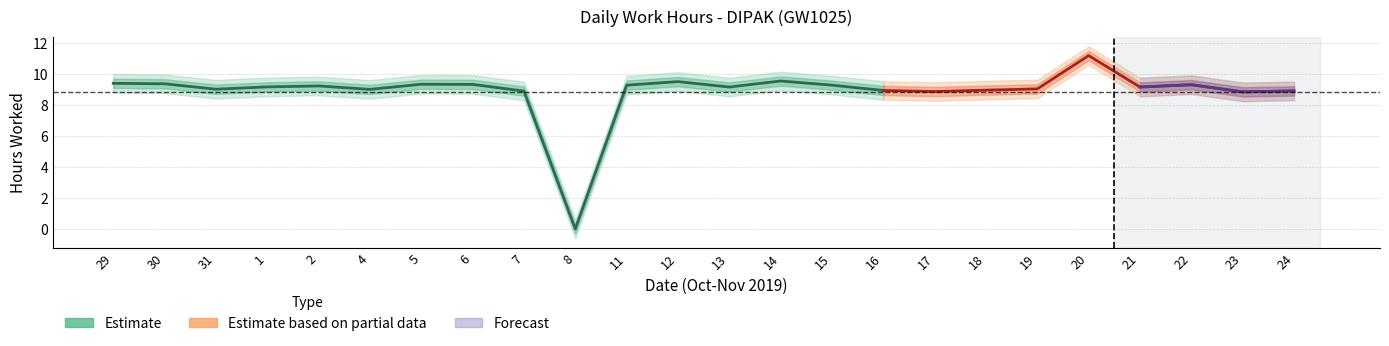

Where is the data nearest to the value 5?

23